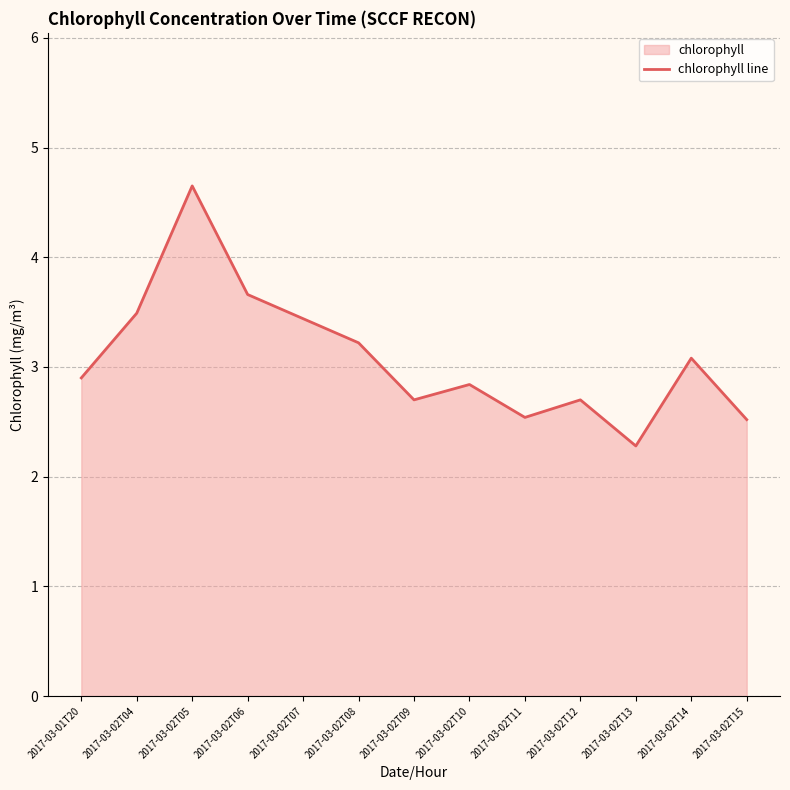

What is the difference between the maximum and second lowest values?

2.1